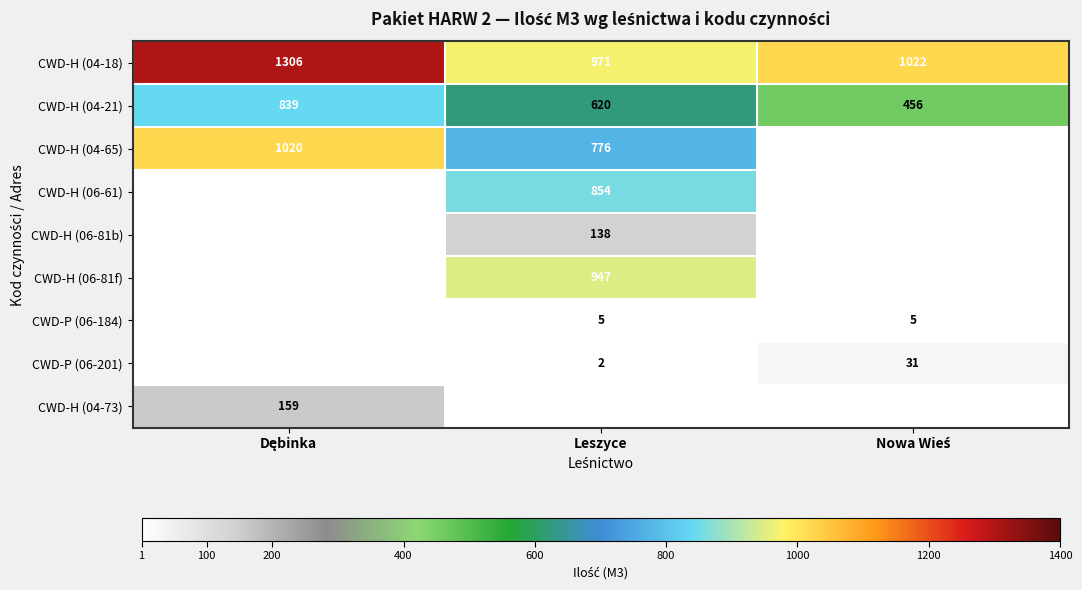

Count the CWD-H (04-21) values in the range 456 to 839.

3